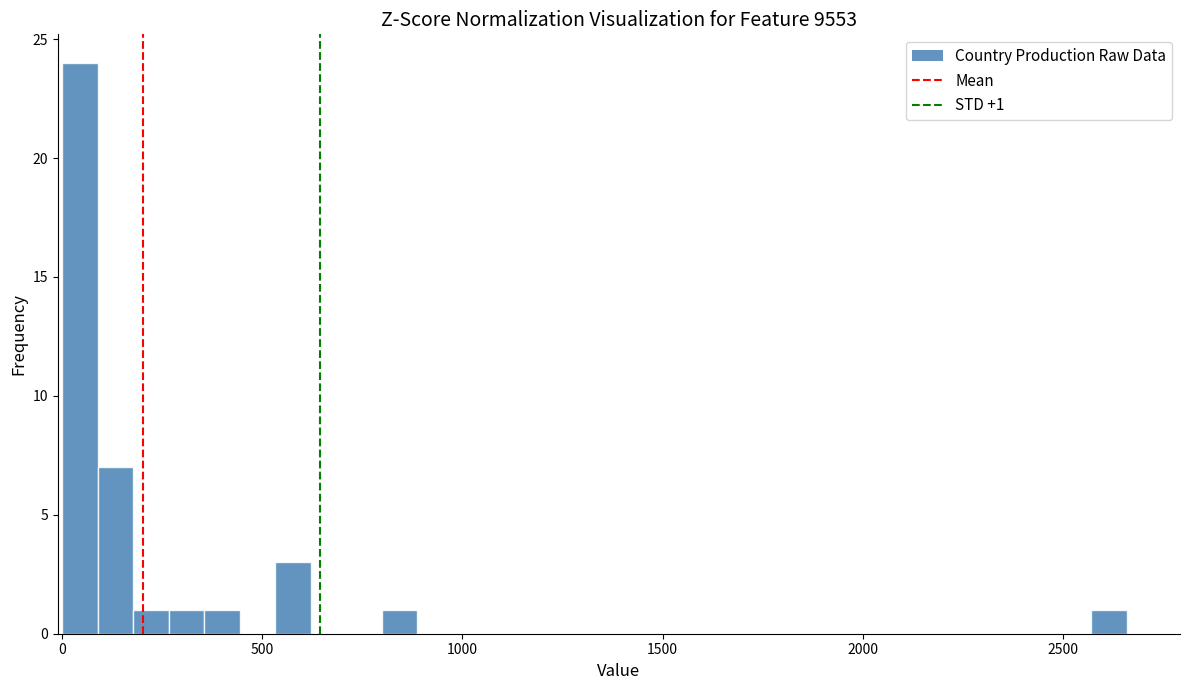

Around what value on the x-axis is the tallest bar? Give the approximate position of its centre, as read against the axis.

50